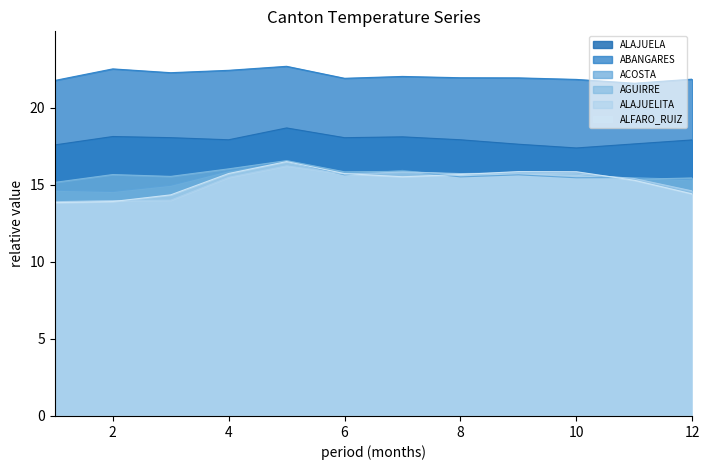

List the labels in order of ABANGARES value, largest first.

5, 2, 4, 3, 7, 8, 9, 6, 12, 10, 1, 11